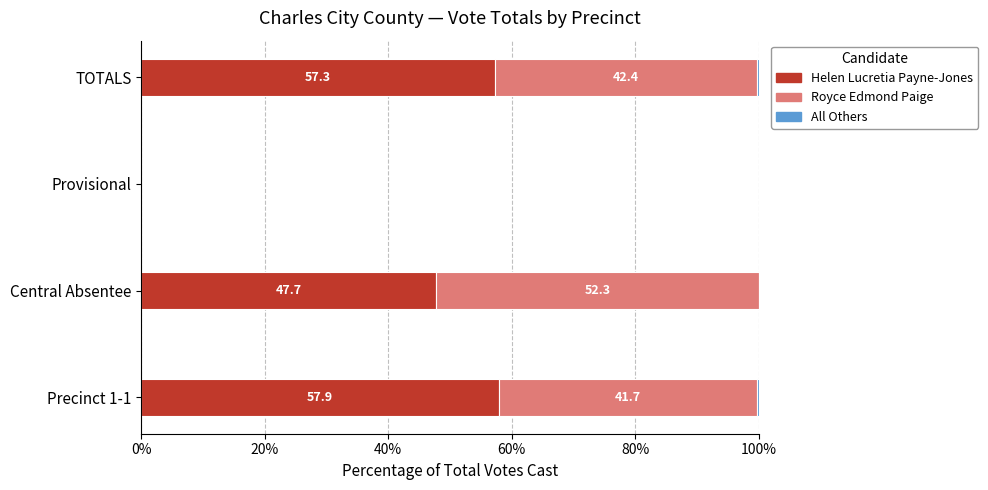

What is the sum of the Helen Lucretia Payne-Jones values at TOTALS and Precinct 1-1?

115.2